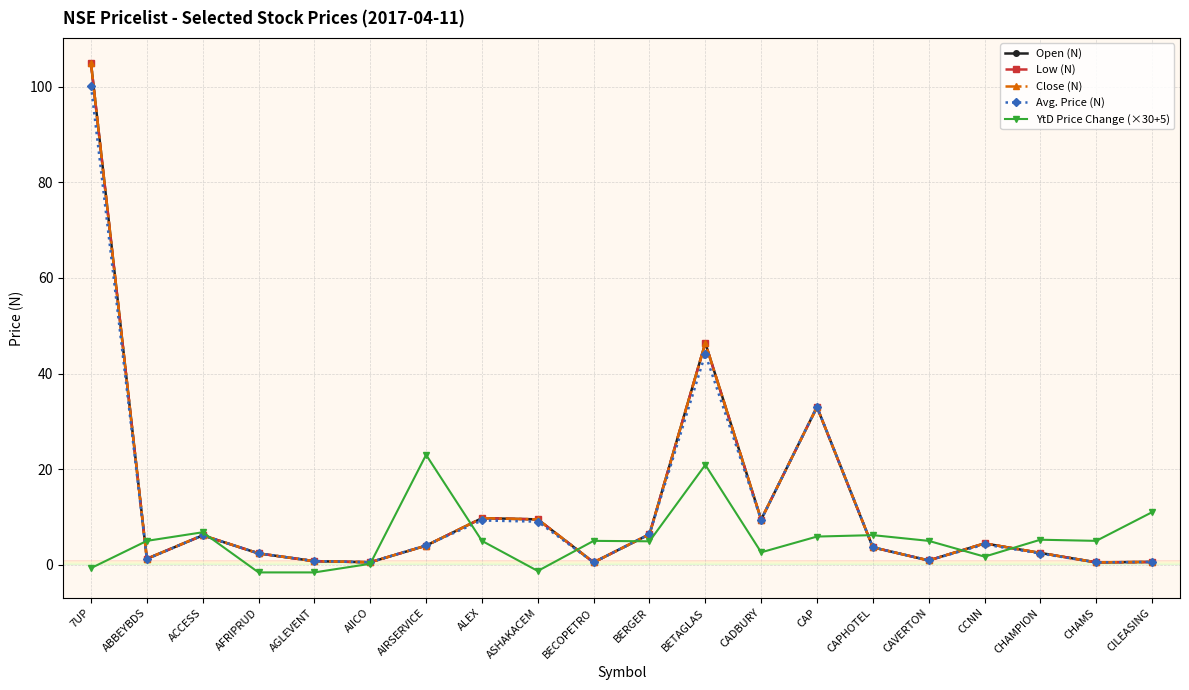

What is the greatest value displayed?

104.9